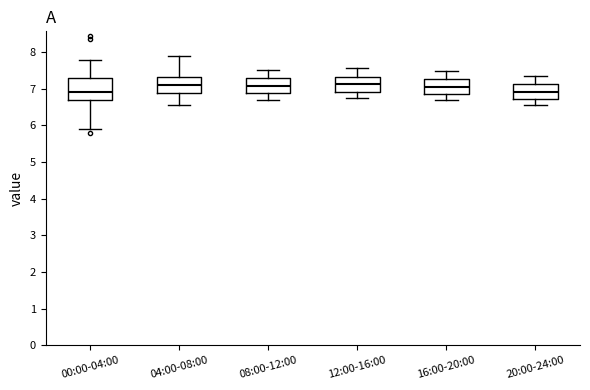

Reading left to right, transcribe this box plot: for each box, give where its median line is, the range the box spans, and where its two whiskers end, as read against the y-axis. The values are not printed on the chart, so give them approximately, as read against the axis.

00:00-04:00: median 6.9, box 6.7 to 7.3, whiskers 5.9 to 7.8
04:00-08:00: median 7.1, box 6.9 to 7.3, whiskers 6.6 to 7.9
08:00-12:00: median 7.1, box 6.9 to 7.3, whiskers 6.7 to 7.5
12:00-16:00: median 7.1, box 6.9 to 7.3, whiskers 6.8 to 7.6
16:00-20:00: median 7.1, box 6.9 to 7.3, whiskers 6.7 to 7.5
20:00-24:00: median 6.9, box 6.7 to 7.1, whiskers 6.6 to 7.4